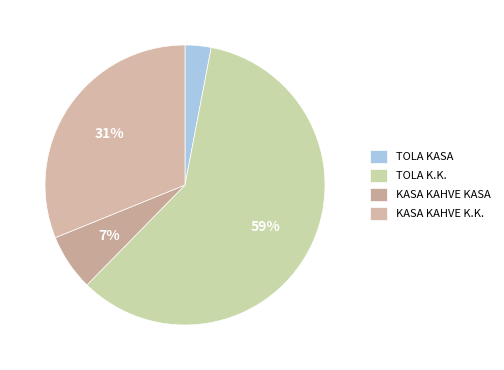

To the nearest percent, what is the difference between the largest and smallest slice percentages?

56%